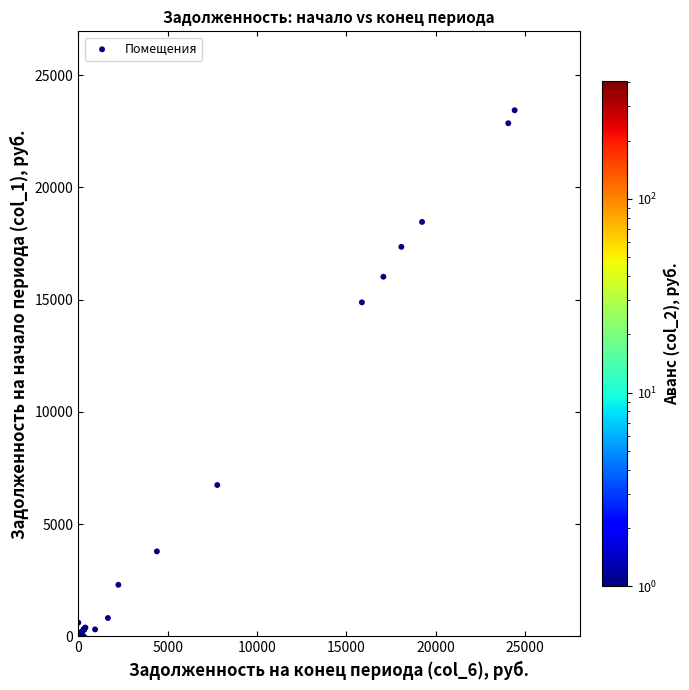

What Y value in the scatter plot is closest to 11719?

14882.1